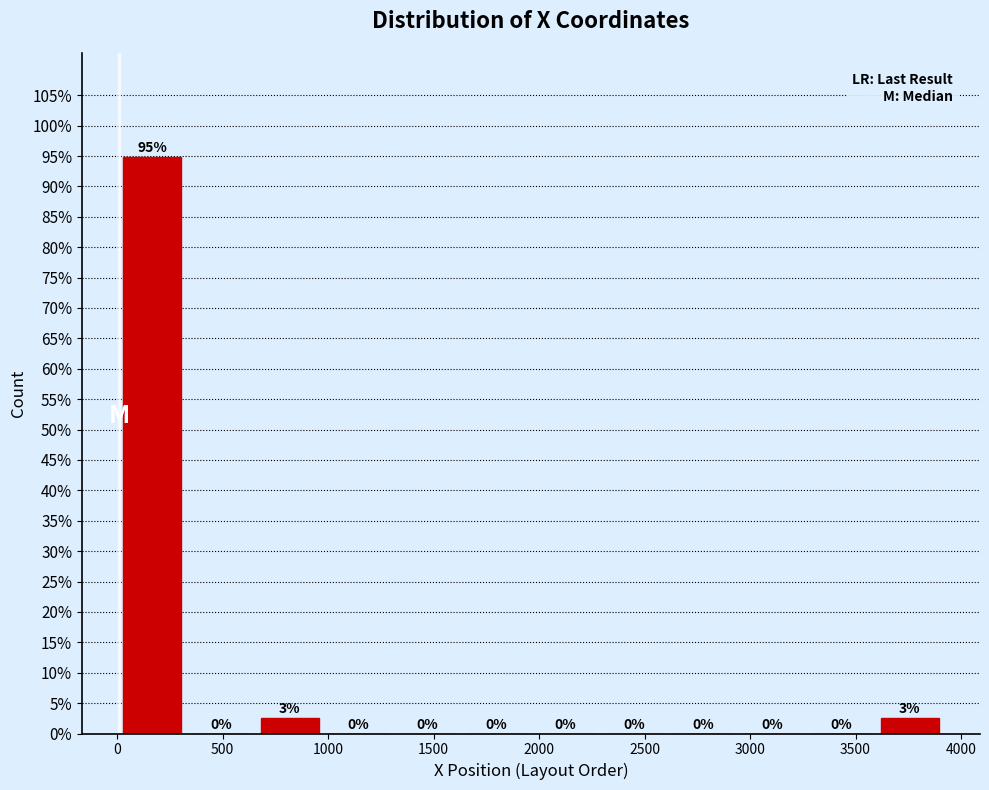

Which range on the x-axis has the tallest bar?

0 to 350